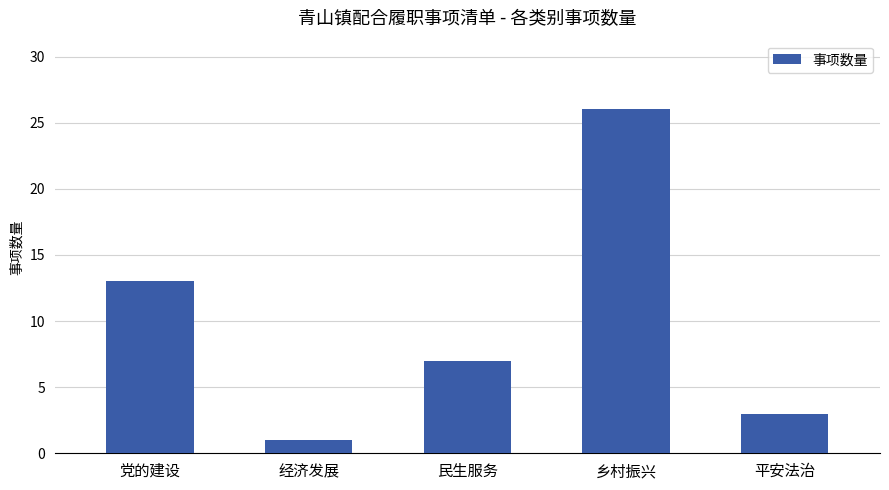

Approximately how many times larger is the value at 民生服务 compared to 乡村振兴?

0.3